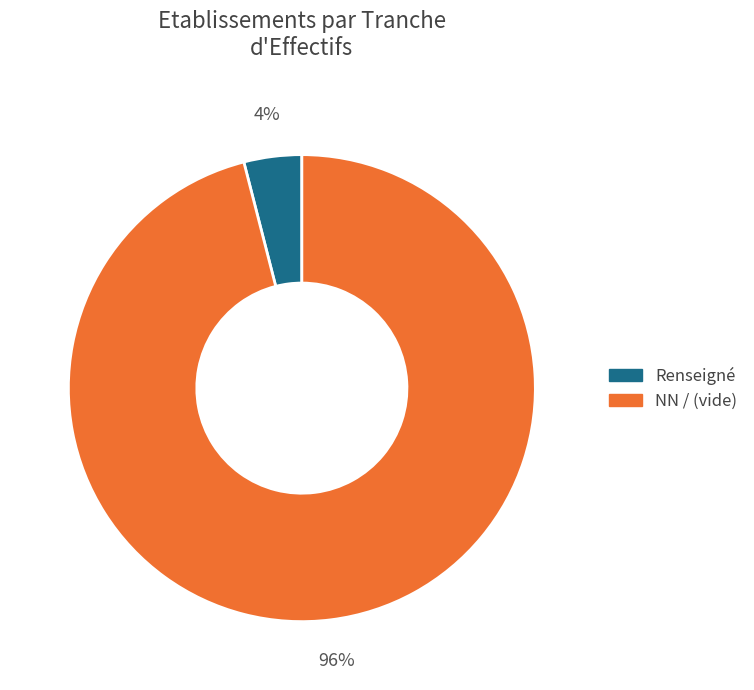

Is there any slice that represents more than half of the pie?

Yes